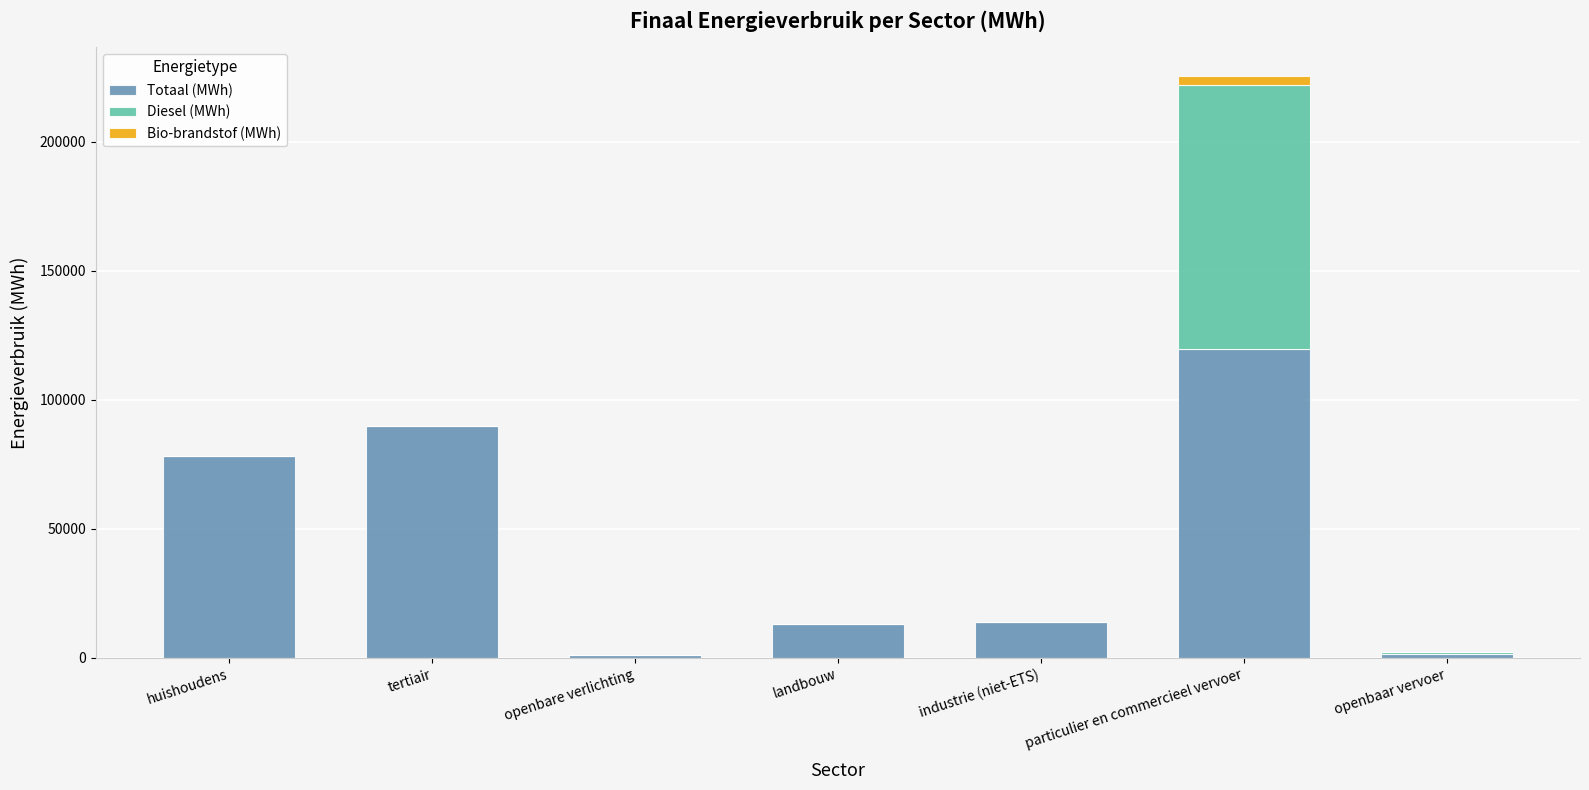

At which category is the sum across all series the highest?

particulier en commercieel vervoer